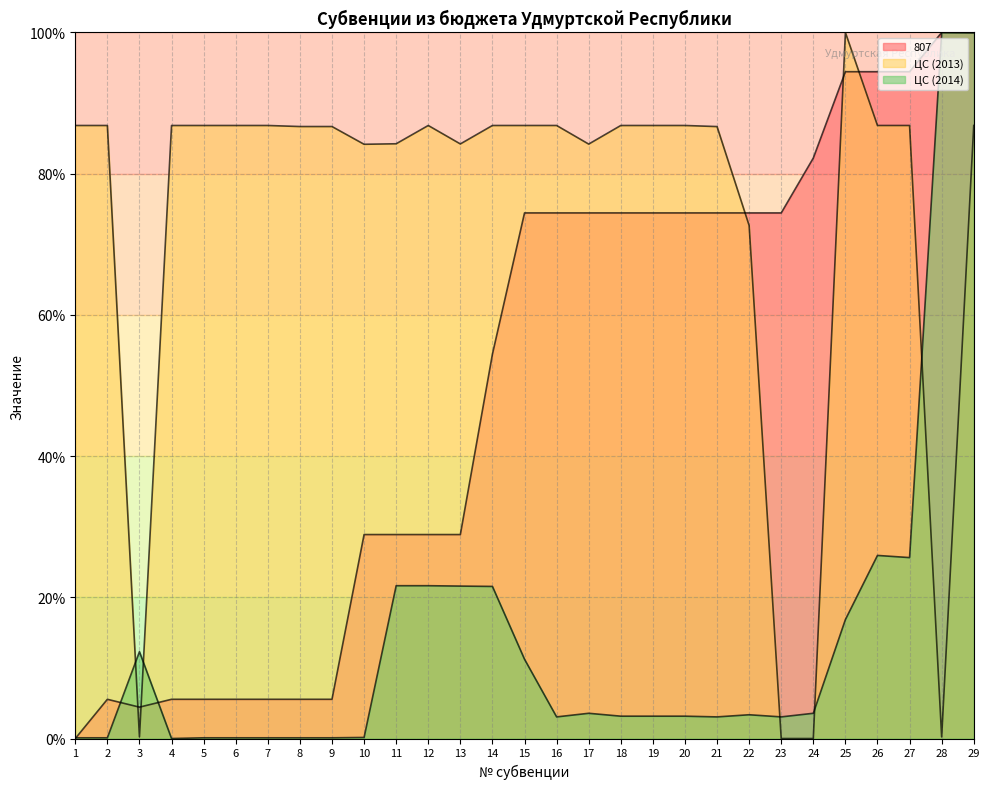

Reading left to right, transcribe all the data shown in this chart.

807: 0.0	5.6	4.4	5.6	5.6	5.6	5.6	5.6	5.6	28.9	28.9	28.9	28.9	54.4	74.4	74.4	74.4	74.4	74.4	74.4	74.4	74.4	74.4	82.2	94.4	94.4	94.4	100.0	100.0
ЦС (2013): 86.8	86.8	0.2	86.8	86.8	86.8	86.8	86.7	86.7	84.2	84.2	86.8	84.2	86.8	86.8	86.8	84.2	86.8	86.8	86.8	86.7	72.7	0.0	0.0	100.0	86.8	86.8	0.2	86.8
ЦС (2014): 0.1	0.1	12.3	0.0	0.1	0.1	0.1	0.1	0.1	0.2	21.6	21.6	21.6	21.5	11.2	3.1	3.6	3.2	3.2	3.2	3.1	3.4	3.1	3.6	16.8	25.9	25.6	100.0	100.0